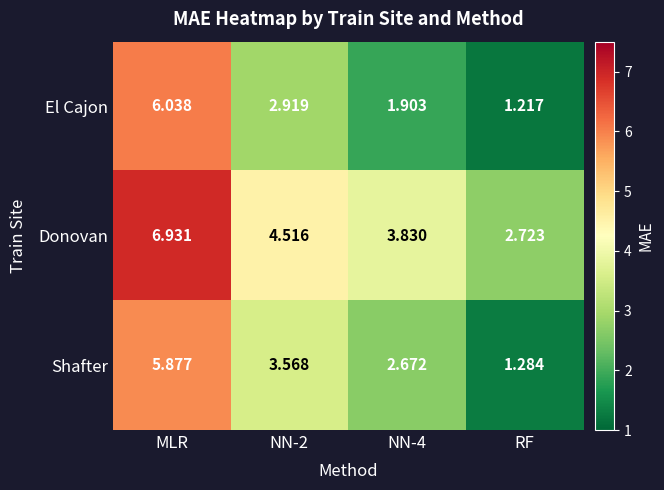

Which series changed the most between MLR and NN-2?

El Cajon